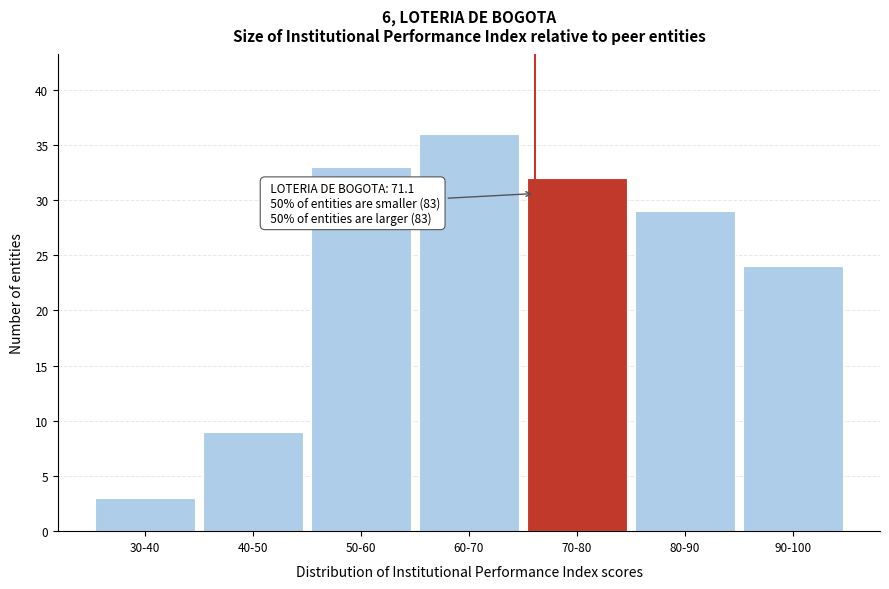

Reading left to right, extract all data points from this chart.

30-40=3	40-50=9	50-60=33	60-70=36	70-80=32	80-90=29	90-100=24